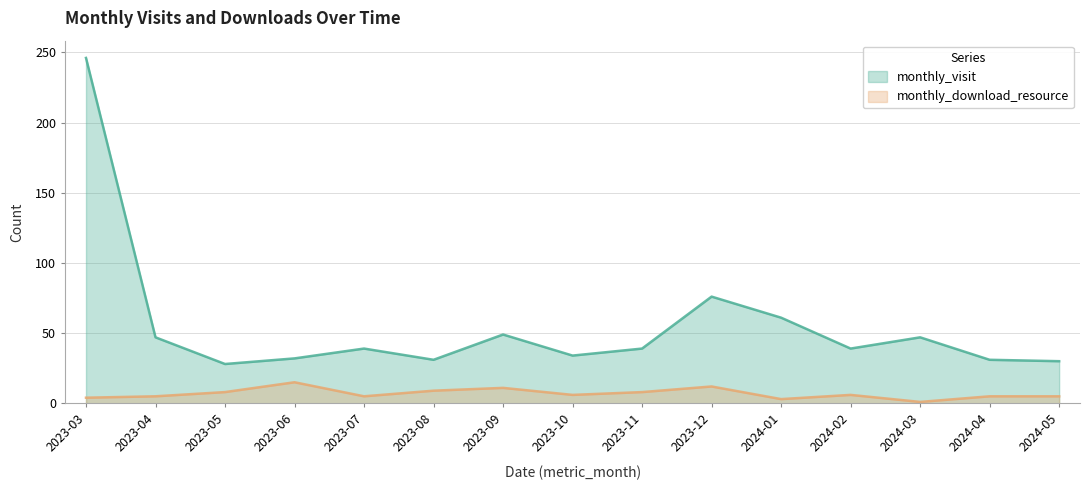

What is the value of the monthly_download_resource point at the 14th from the left?

5